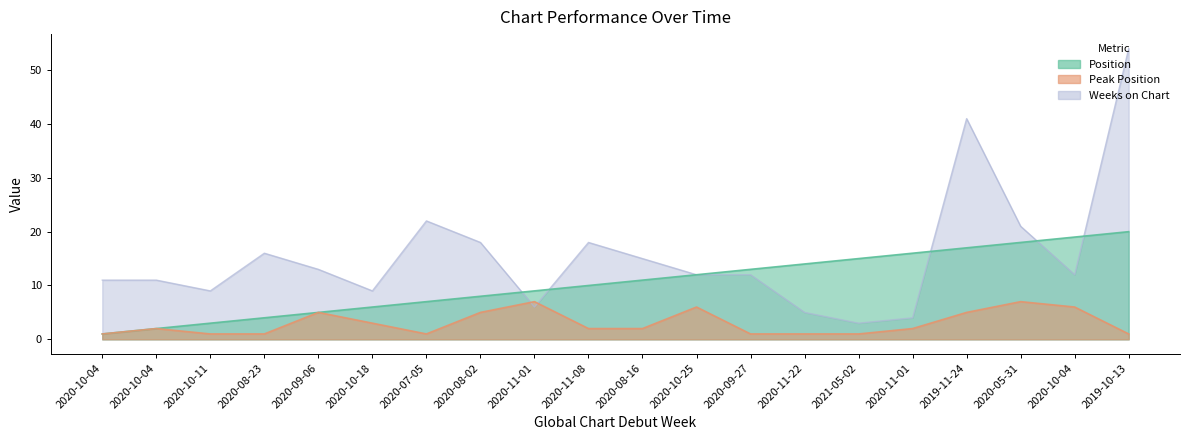

Rank the categories by Avg Position value from lowest to highest.

2020-10-04, 2020-10-04, 2020-10-11, 2020-08-23, 2020-09-06, 2020-10-18, 2020-07-05, 2020-08-02, 2020-11-01, 2020-11-08, 2020-08-16, 2020-10-25, 2020-09-27, 2020-11-22, 2021-05-02, 2020-11-01, 2019-11-24, 2020-05-31, 2020-10-04, 2019-10-13